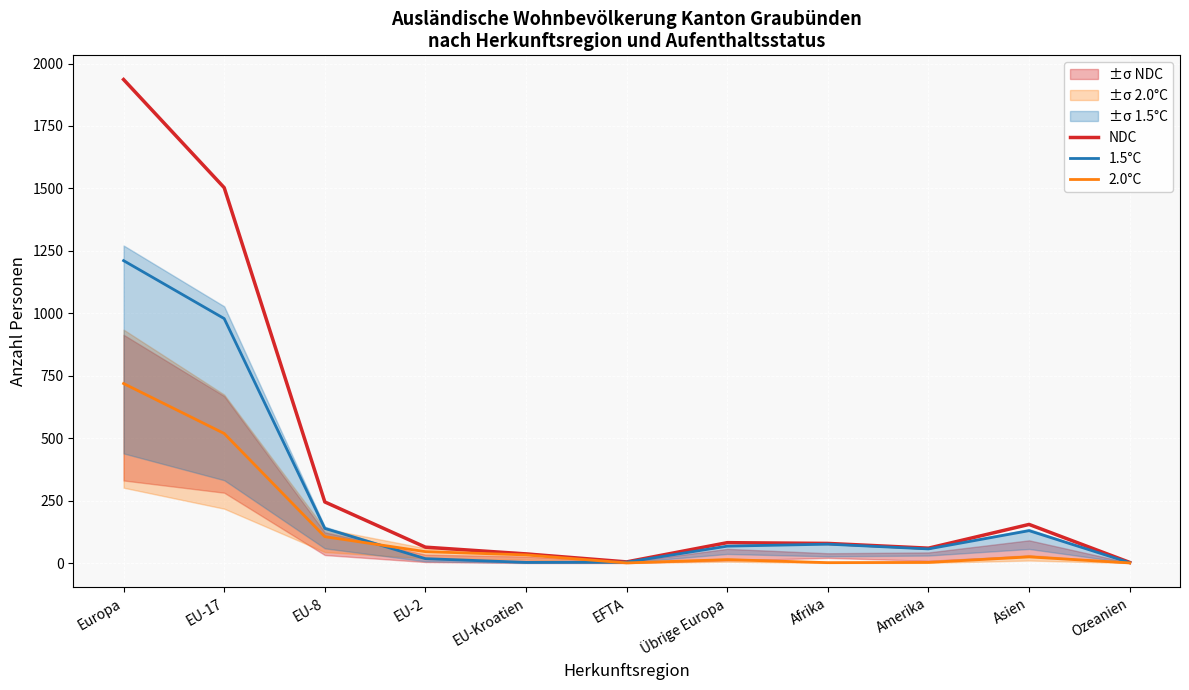

Which category has the highest value in the 1.5°C series?

Europa